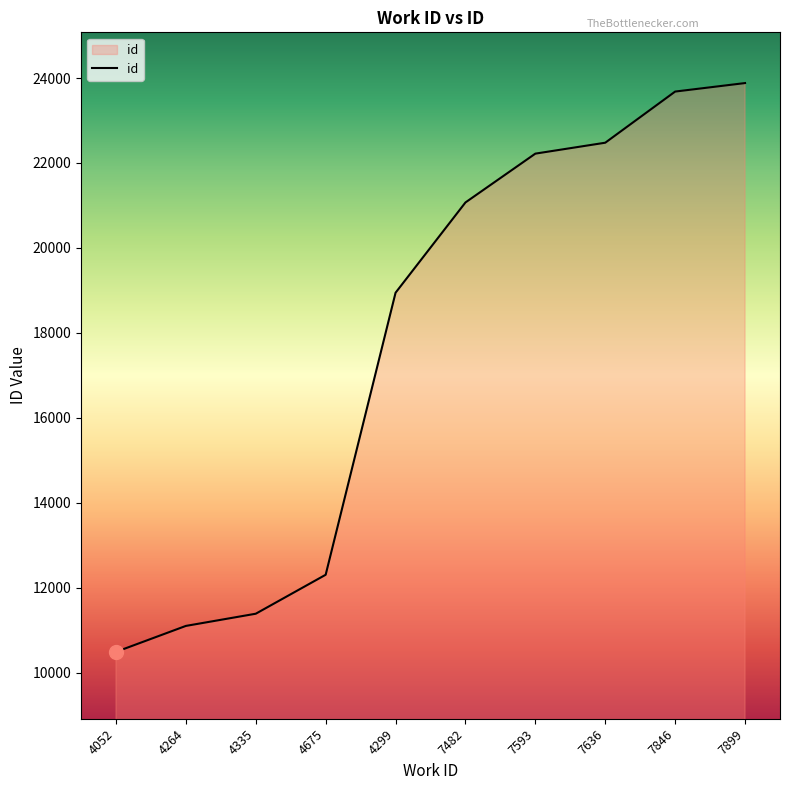

True or false: there are more than 2 points higher than both neighbors.

False